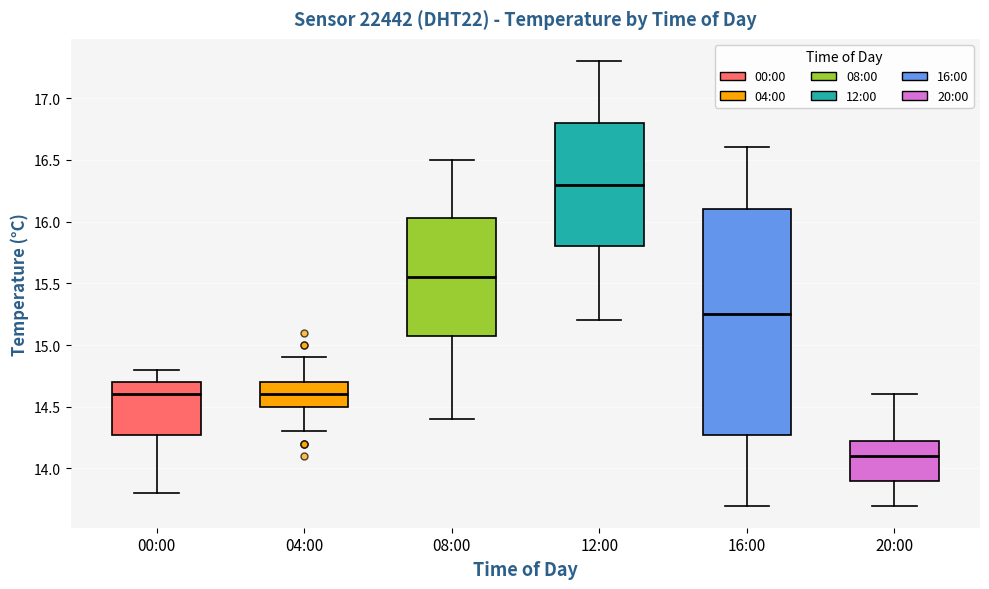

Which box is the tallest, from its lower edge to its upper edge?

16:00